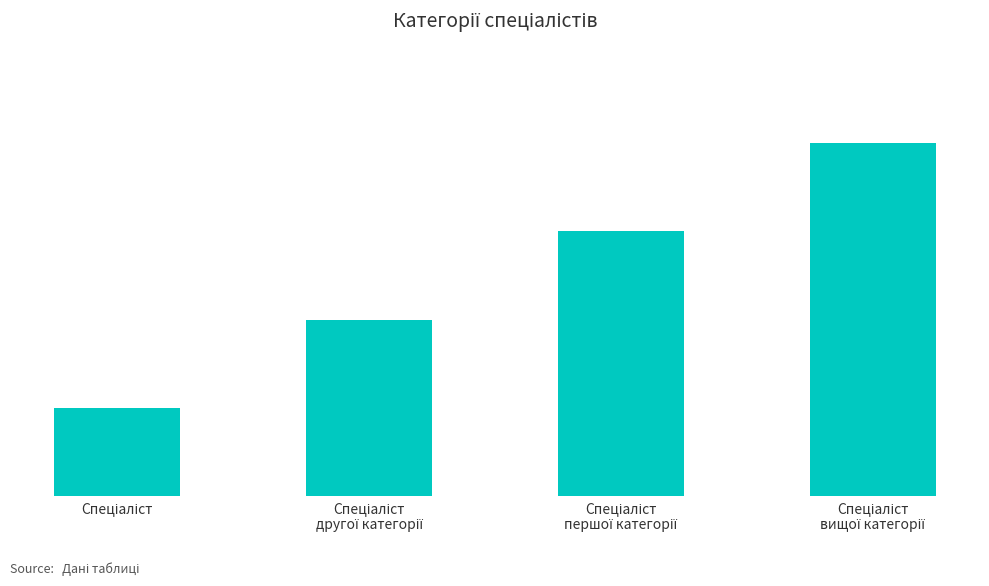

What position from the left is Спеціаліст
вищої категорії?

4